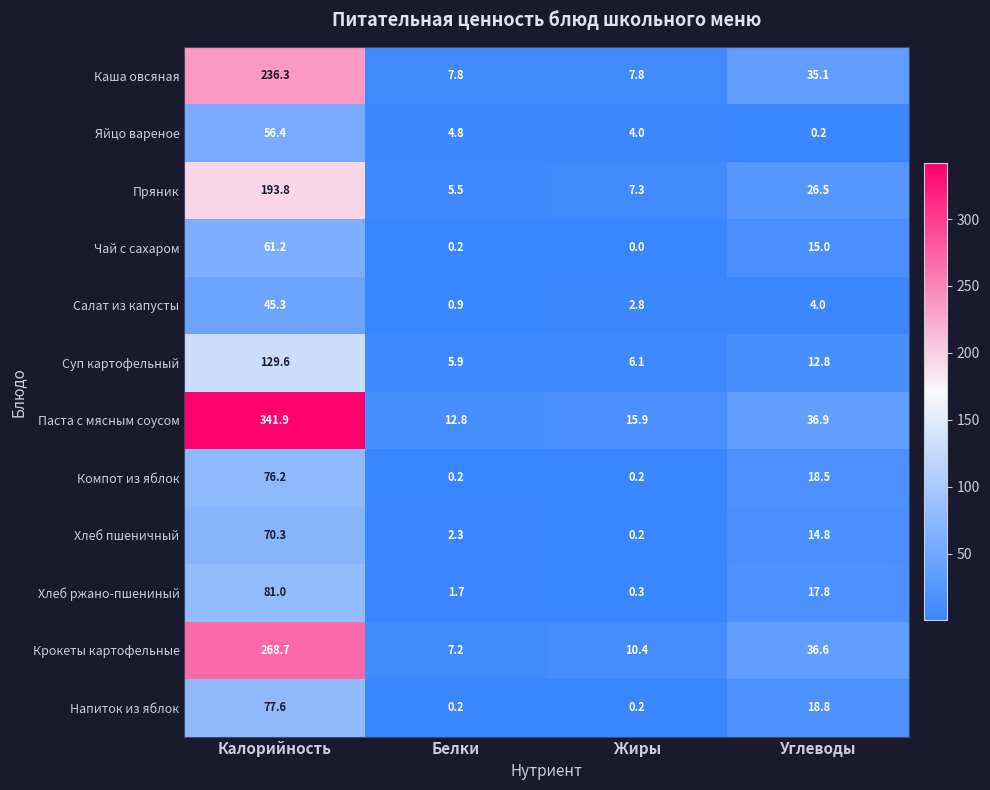

Where is Яйцо вареное nearest to the value 28?

Белки